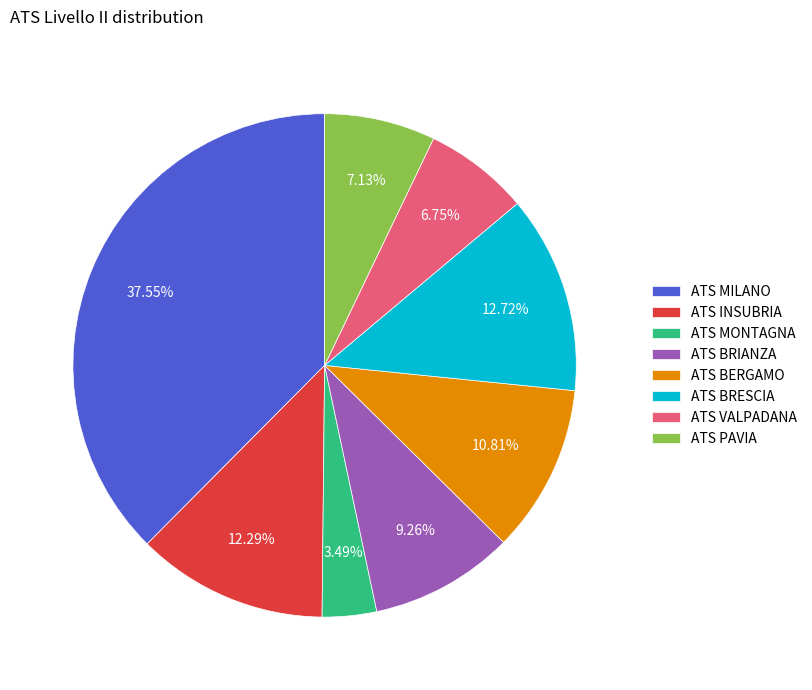

Which slice is the smallest?

ATS MONTAGNA